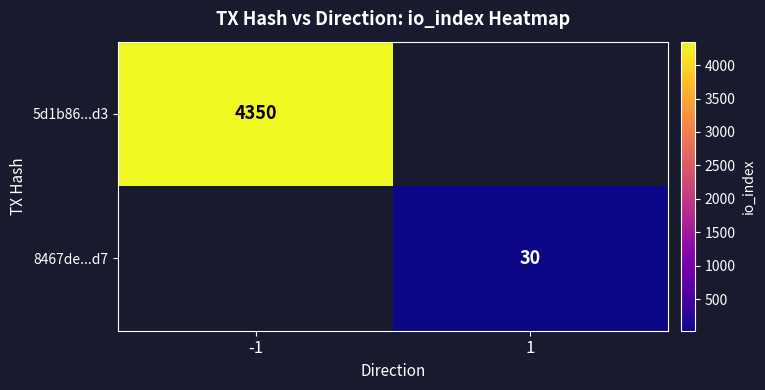

The value of 8467de...d7 at 1 is 52. True or false?

False